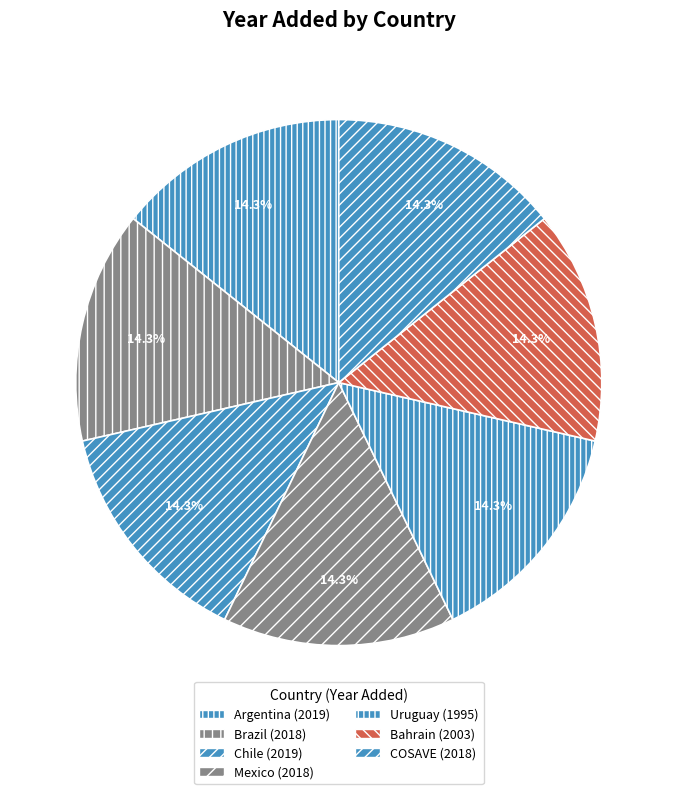

What is the change in value from Argentina to Mexico?

-1